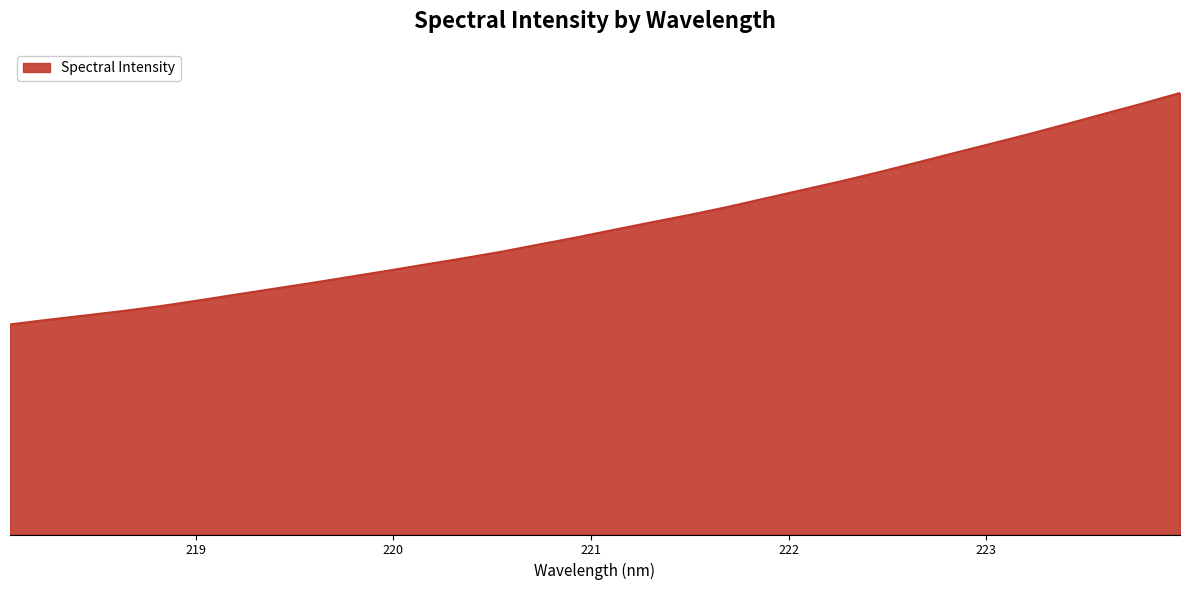

Is this an area chart (filled region under the line)?

Yes